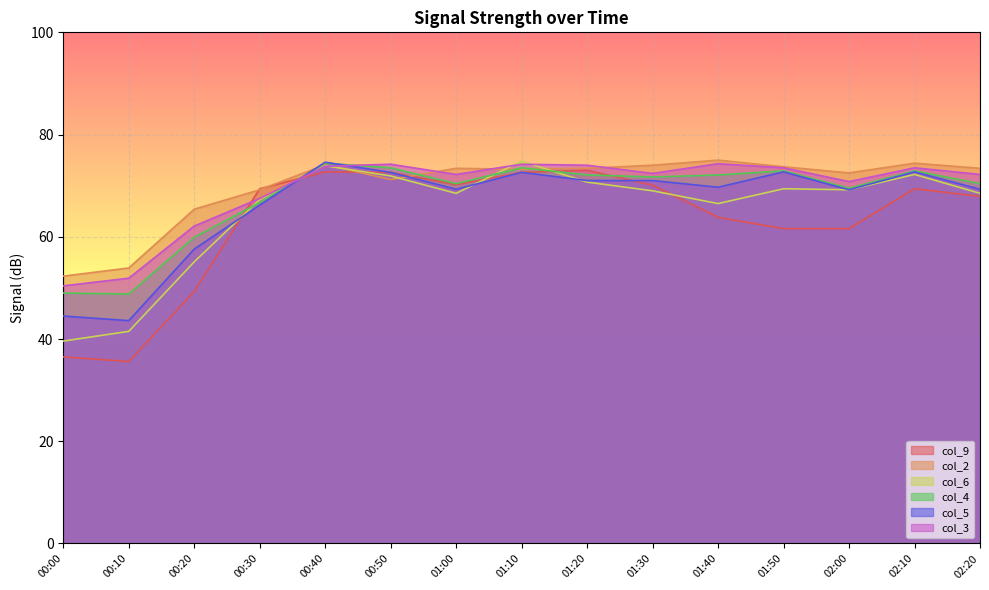

What is the highest value of the col_5 series?

74.6